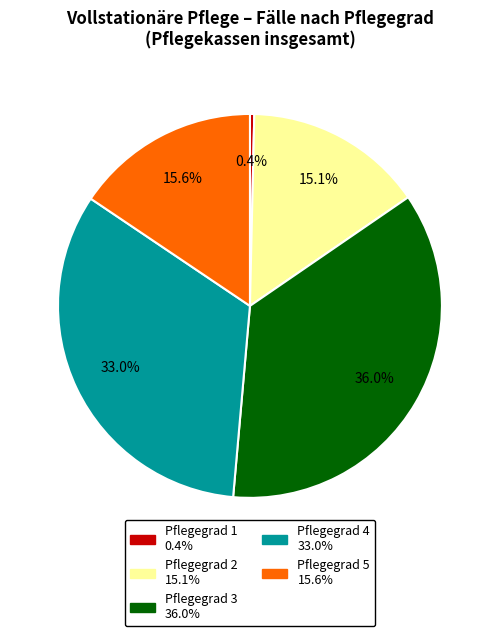

What percentage is the Pflegegrad 4 slice, to the nearest percent?

33%